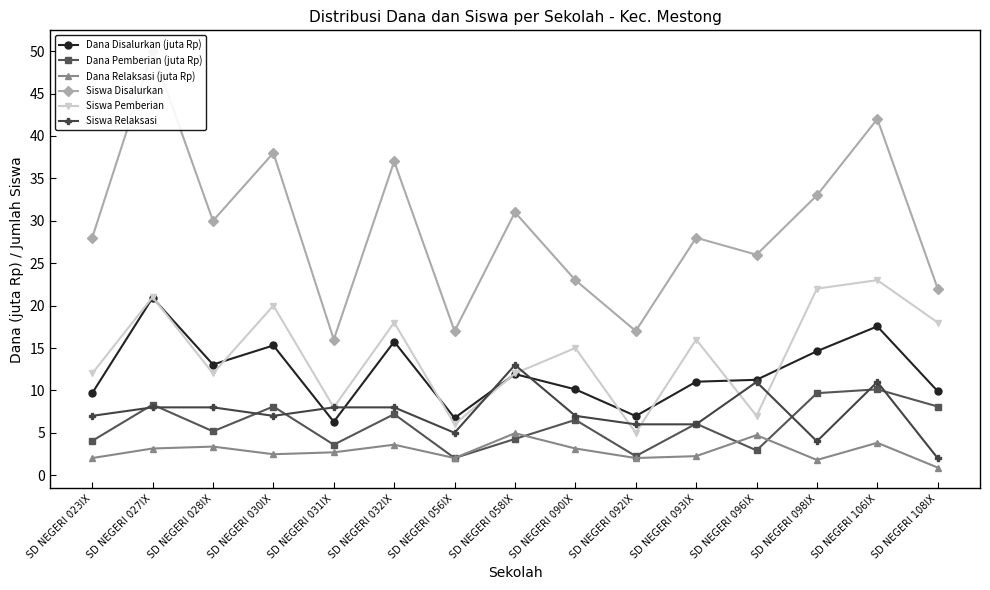

What is the sum of the Dana Disalurkan (juta Rp) values at SD NEGERI 032IX and SD NEGERI 056IX?

22.5